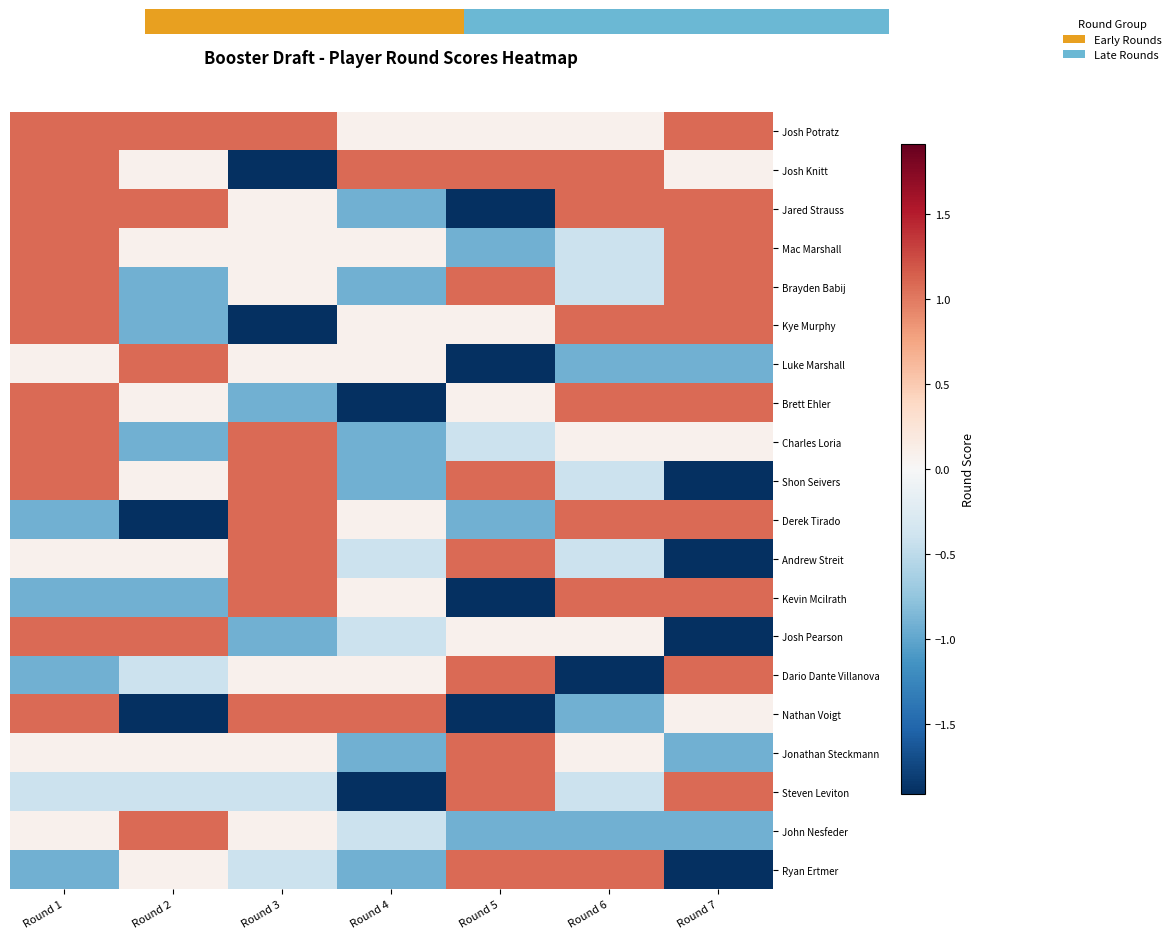

How many data points in Jonathan Steckmann are less than 0?

2